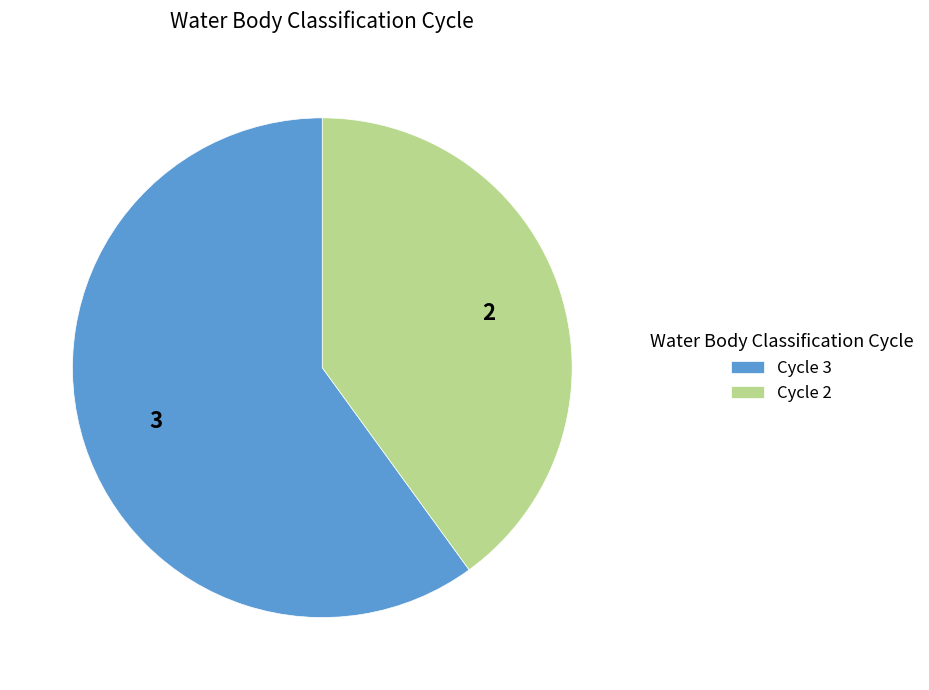

What is the majority slice?

Cycle 3